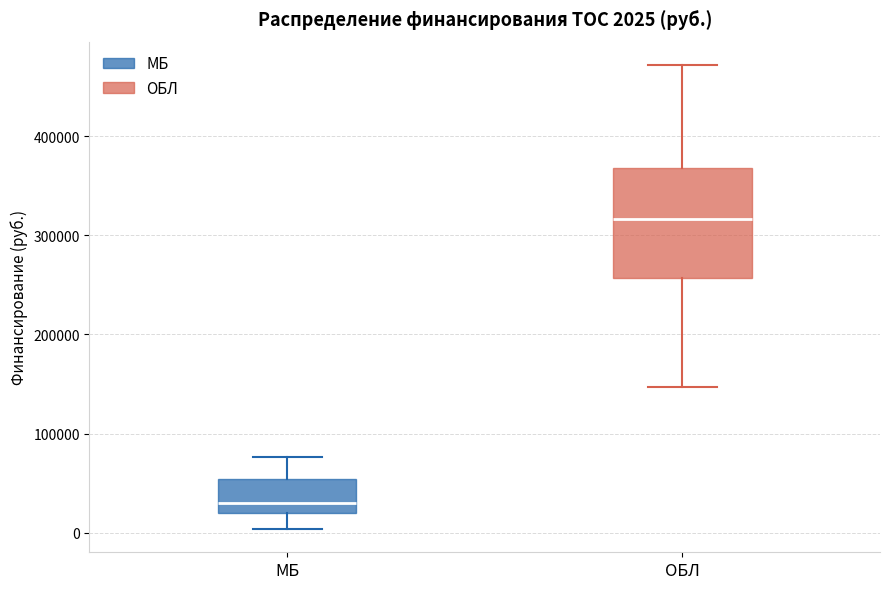

Which box's median line is the highest?

ОБЛ